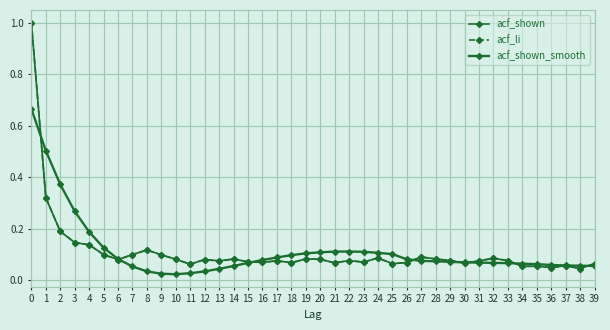

How many distinct data groups are displayed?

3